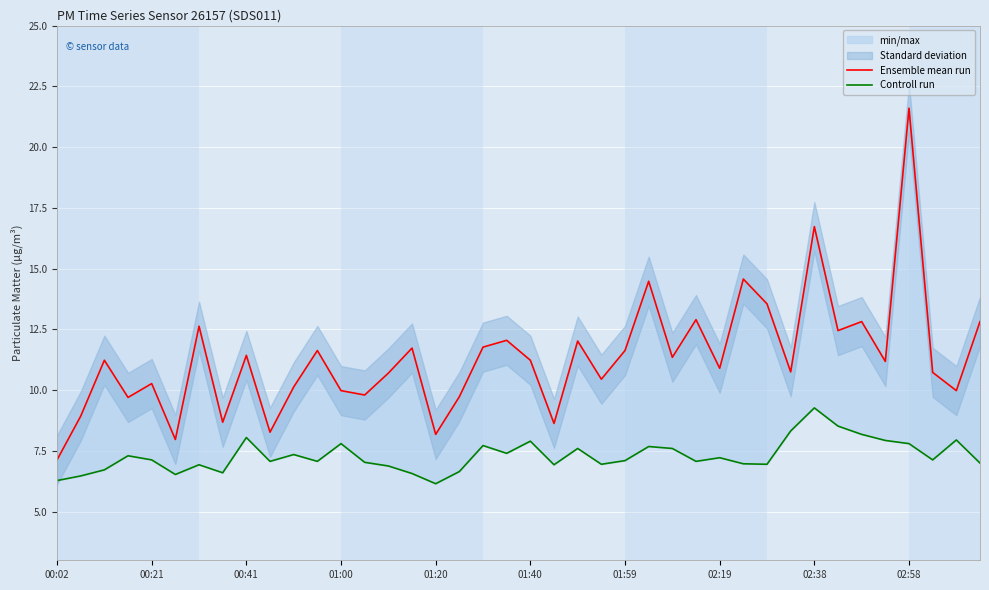

What are all the series names shown in the legend?

Ensemble mean run, Controll run